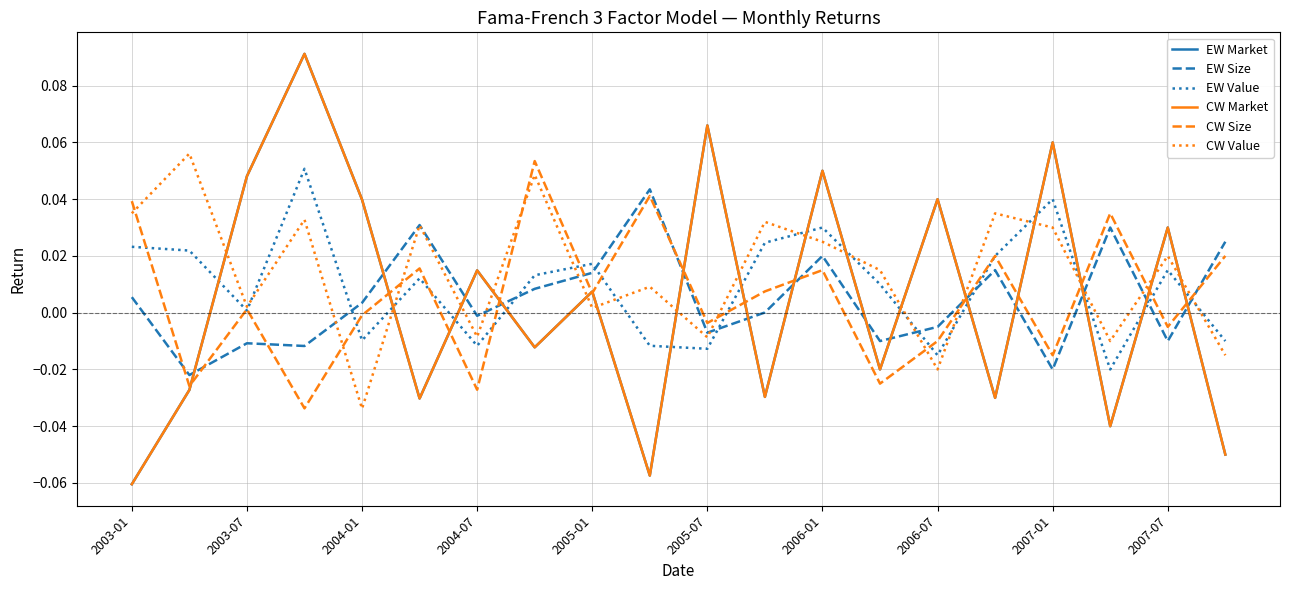

Reading left to right, extract all data points from this chart.

EW Market: -0.1	-0.0	0.0	0.1	0.0	-0.0	0.0	-0.0	0.0	-0.1	0.1	-0.0	0.1	-0.0	0.0	-0.0	0.1	-0.0	0.0	-0.1
EW Size: 0.0	-0.0	-0.0	-0.0	0.0	0.0	-0.0	0.0	0.0	0.0	-0.0	0.0	0.0	-0.0	-0.0	0.0	-0.0	0.0	-0.0	0.0
EW Value: 0.0	0.0	0.0	0.1	-0.0	0.0	-0.0	0.0	0.0	-0.0	-0.0	0.0	0.0	0.0	-0.0	0.0	0.0	-0.0	0.0	-0.0
CW Market: -0.1	-0.0	0.0	0.1	0.0	-0.0	0.0	-0.0	0.0	-0.1	0.1	-0.0	0.1	-0.0	0.0	-0.0	0.1	-0.0	0.0	-0.1
CW Size: 0.0	-0.0	0.0	-0.0	-0.0	0.0	-0.0	0.1	0.0	0.0	-0.0	0.0	0.0	-0.0	-0.0	0.0	-0.0	0.0	-0.0	0.0
CW Value: 0.0	0.1	0.0	0.0	-0.0	0.0	-0.0	0.0	0.0	0.0	-0.0	0.0	0.0	0.0	-0.0	0.0	0.0	-0.0	0.0	-0.0